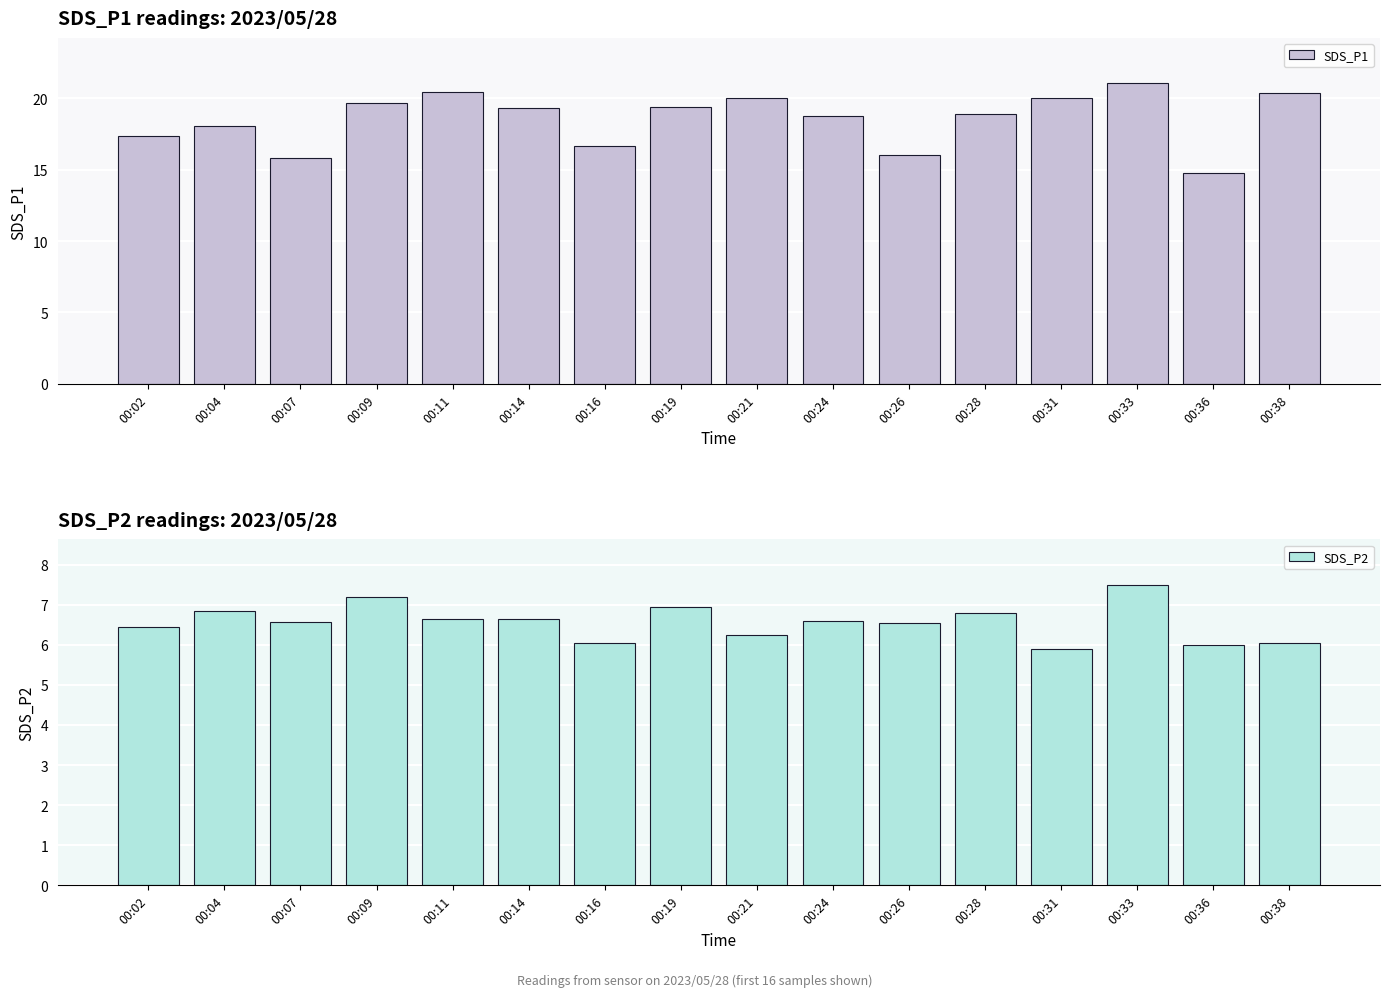

Which has a higher value, 00:04 or 00:19?

00:19